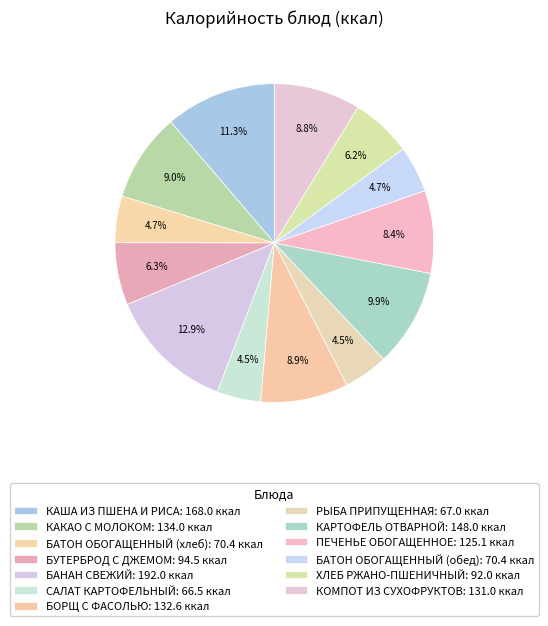

Combined, do БАНАН СВЕЖИЙ and САЛАТ КАРТОФЕЛЬНЫЙ account for over 50%?

No